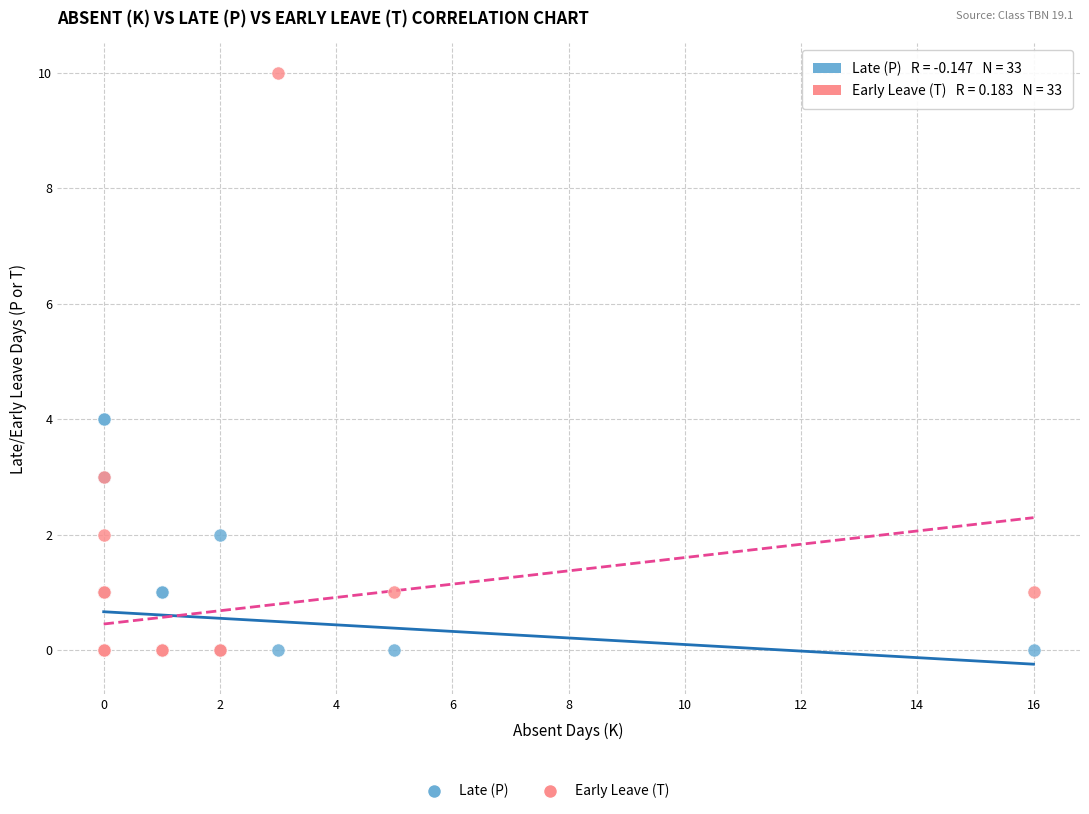

Which series has the widest spread of Y values?

Early Leave (T)